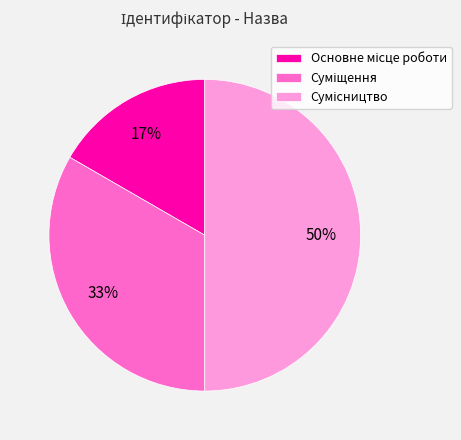

To the nearest percent, what is the average slice percentage?

33%